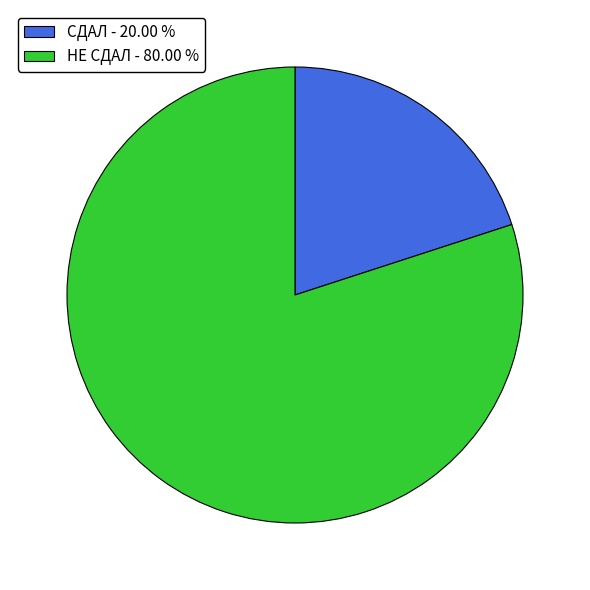

Is it true that СДАЛ is 20% of the pie?

True